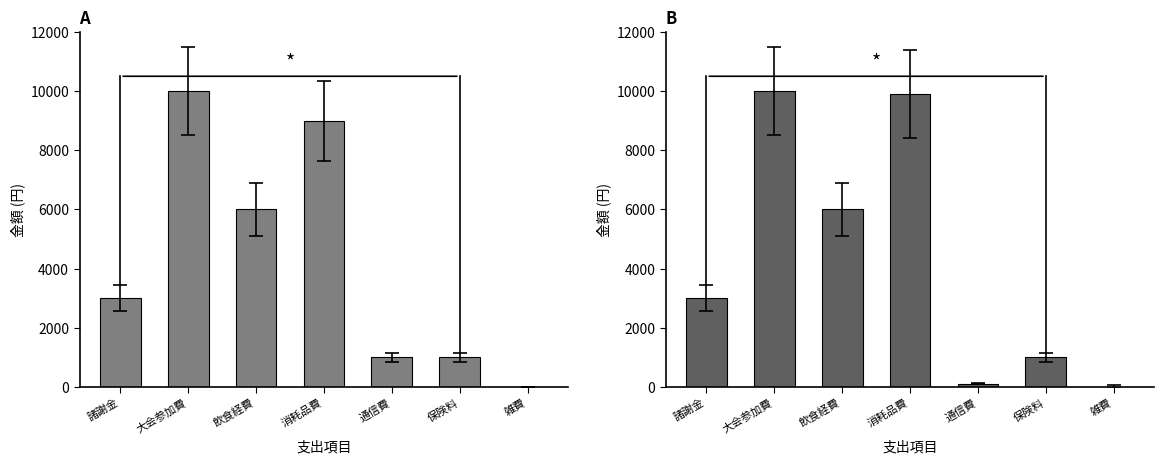

At which category does the chart reach its peak across all series?

大会参加費